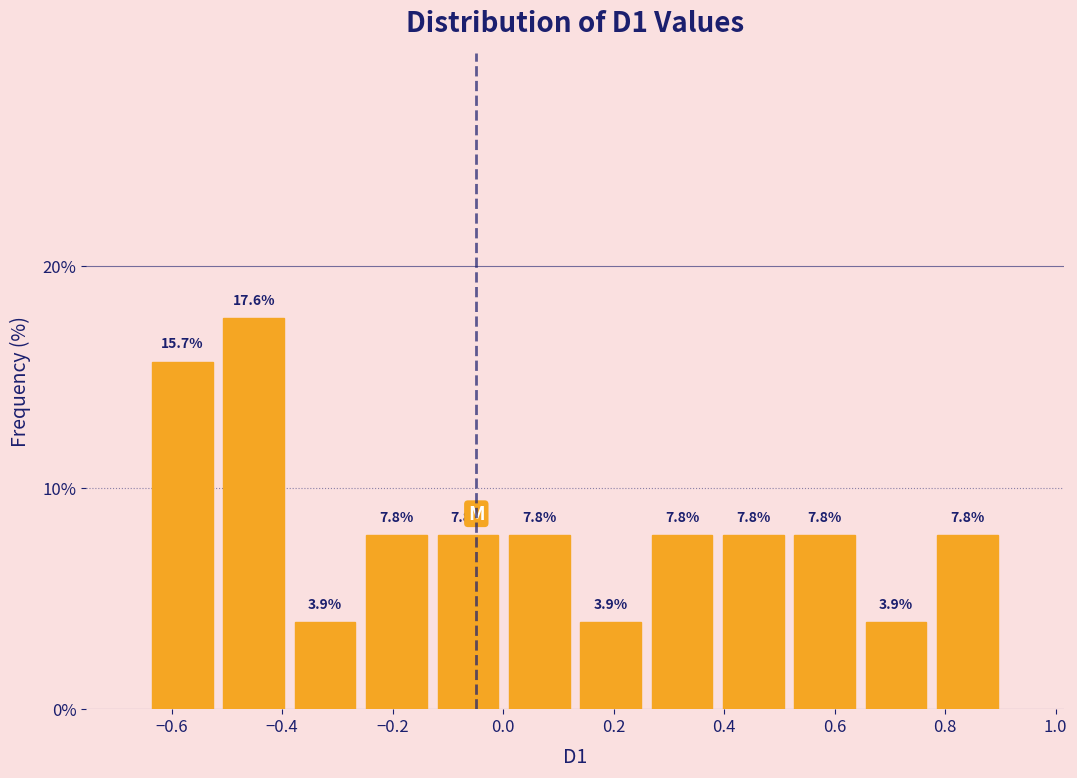

Reading left to right, list every bar in this chart as the range it spans on the x-axis followed by its height. The bar edges are not printed on the chart, so give them approximately, as read against the axis.

-0.64 to -0.52: 15.7
-0.52 to -0.38: 17.6
-0.38 to -0.26: 3.9
-0.26 to -0.12: 7.8
-0.12 to 0.00: 7.8
0.00 to 0.12: 7.8
0.12 to 0.26: 3.9
0.26 to 0.38: 7.8
0.38 to 0.52: 7.8
0.52 to 0.64: 7.8
0.64 to 0.78: 3.9
0.78 to 0.90: 7.8